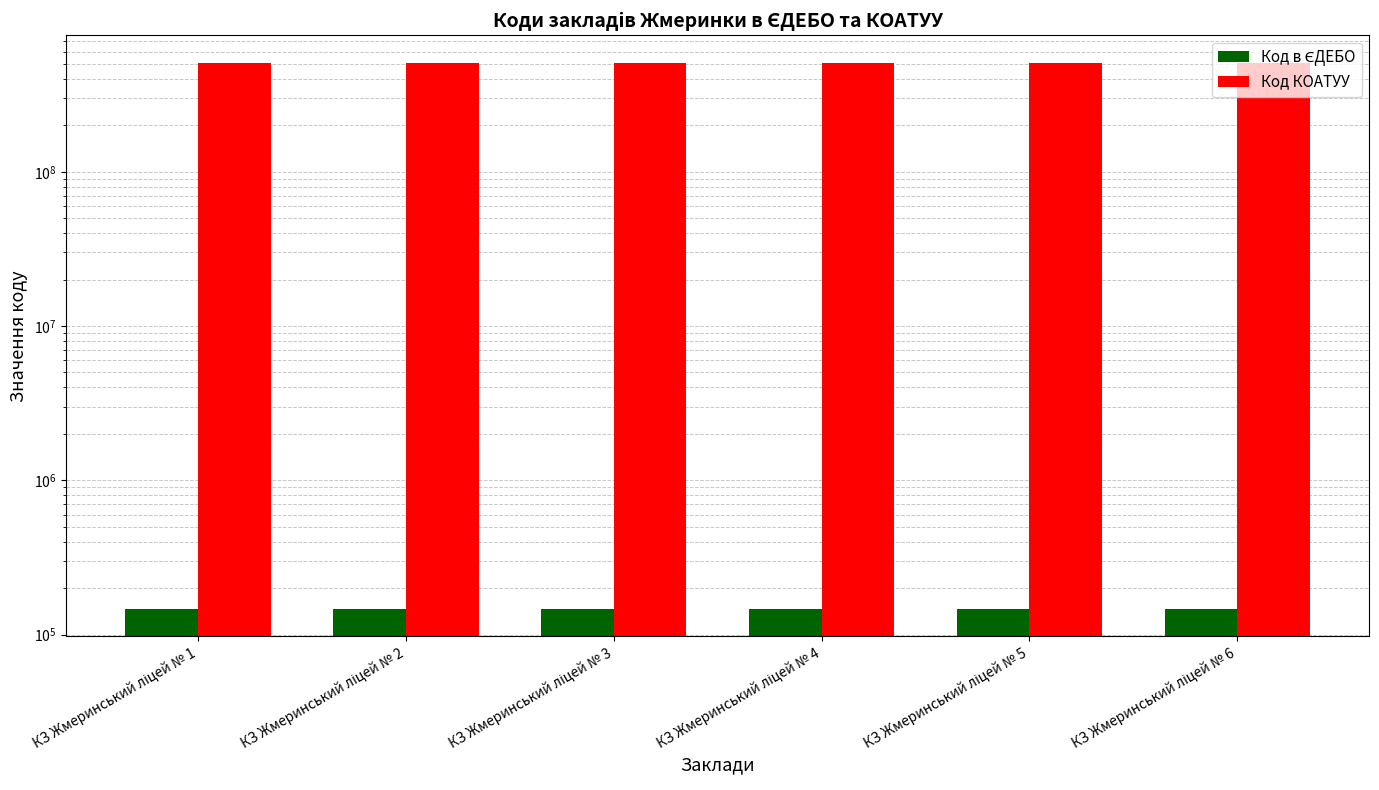

Between КЗ Жмеринський ліцей № 2 and КЗ Жмеринський ліцей № 3, which is larger?

КЗ Жмеринський ліцей № 3